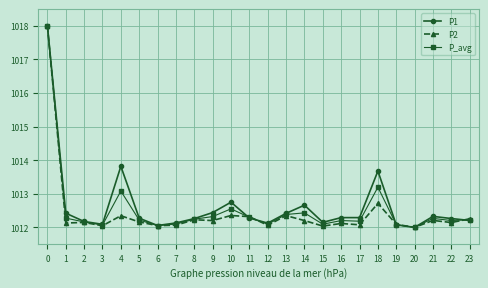

True or false: P2 has a value of 349.6 at 5.

False